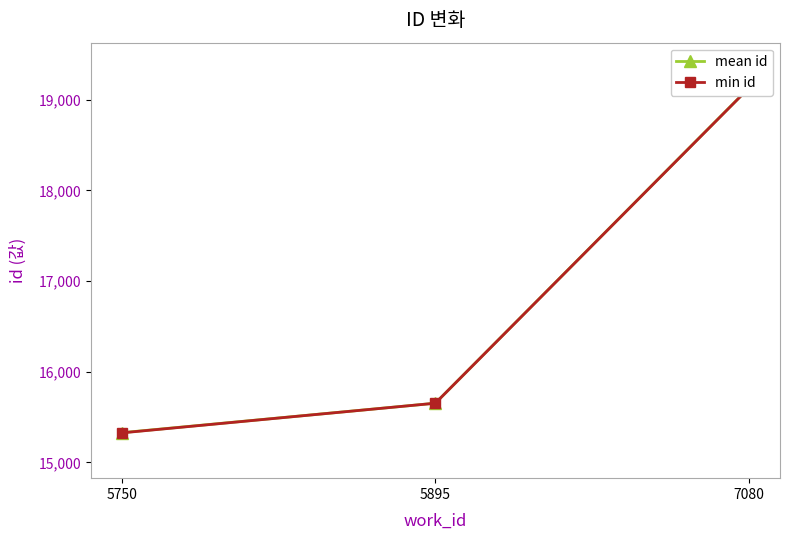

What is the maximum value for mean id?

19129.5